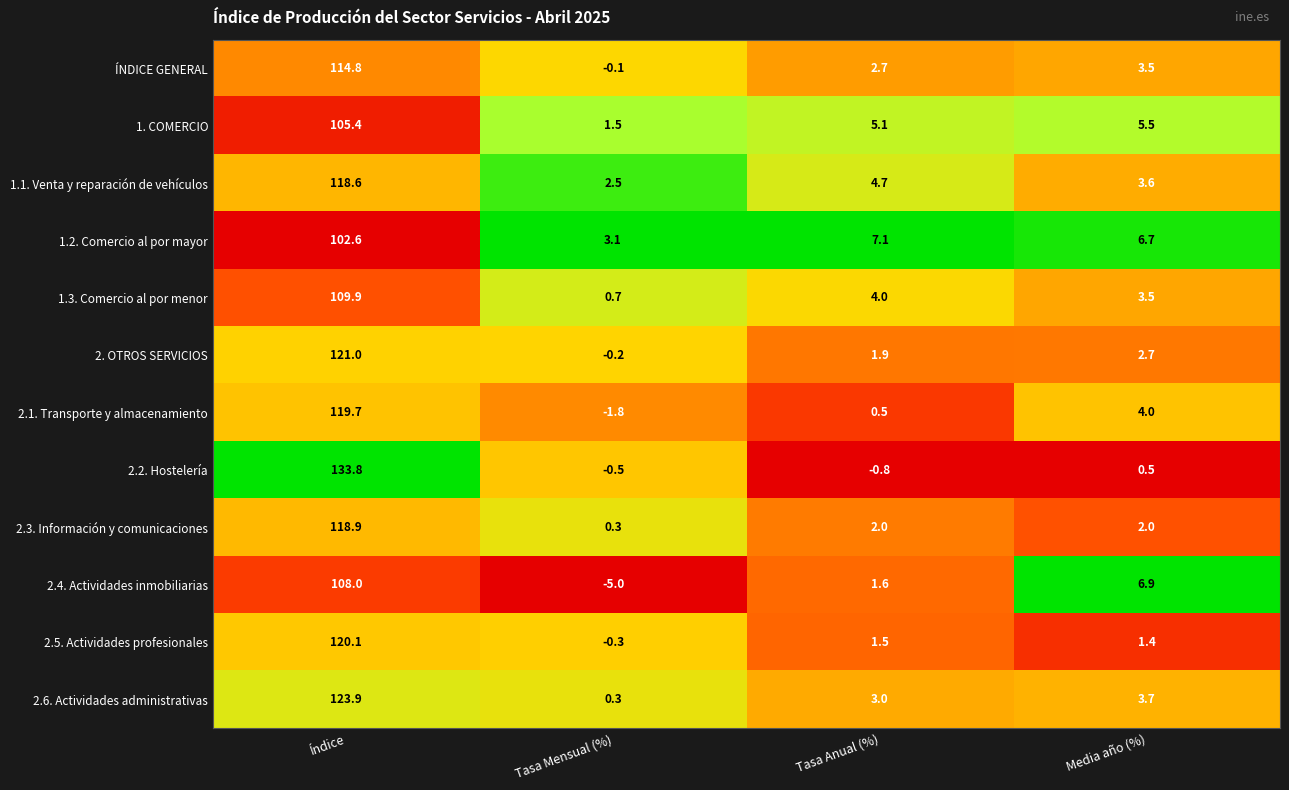

Between Índice and Tasa Anual (%), which series saw the biggest shift?

2.2. Hostelería